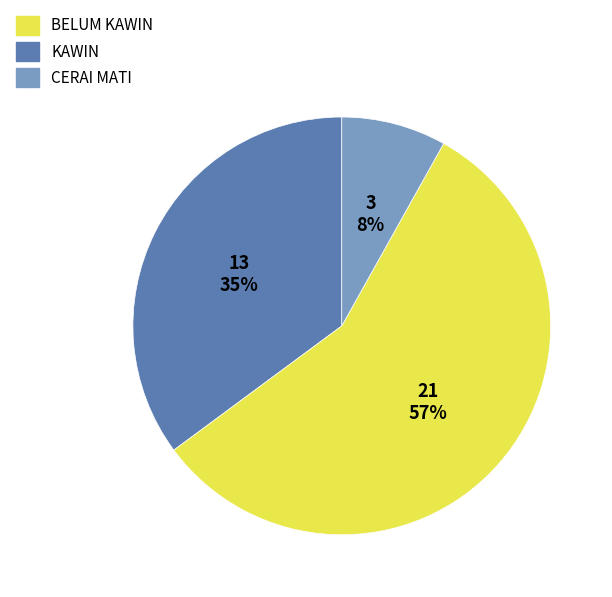

Is there any slice that represents more than half of the pie?

Yes